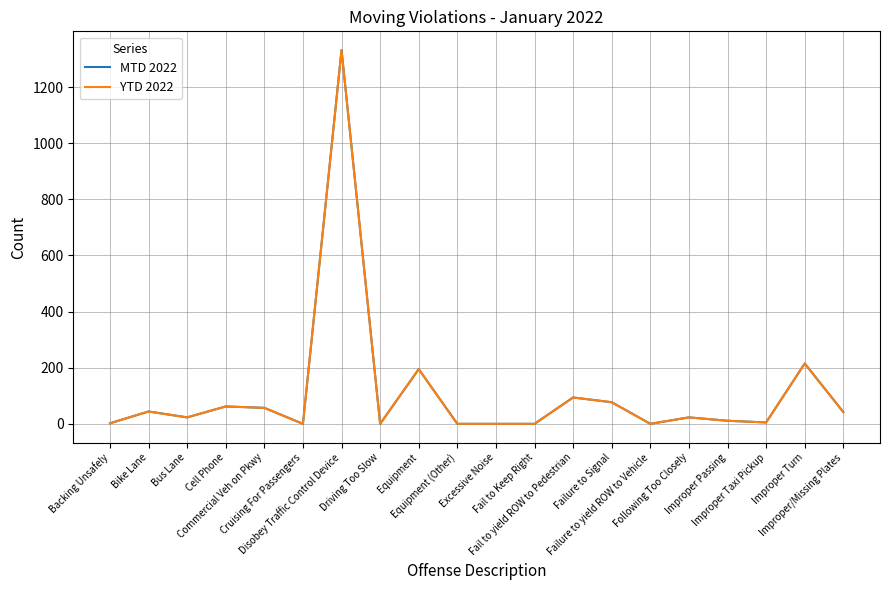

Reading left to right, transcribe all the data shown in this chart.

MTD 2022: 2	44	23	62	57	0	1332	0	195	0	0	0	94	77	0	23	11	5	215	42
YTD 2022: 2	44	23	62	57	0	1332	0	195	0	0	0	94	77	0	23	11	5	215	42